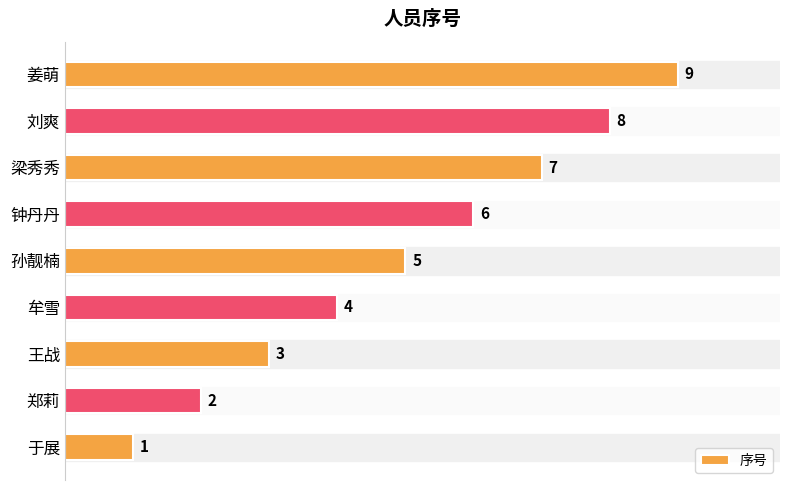

The value at 孙靓楠 is 5. True or false?

True